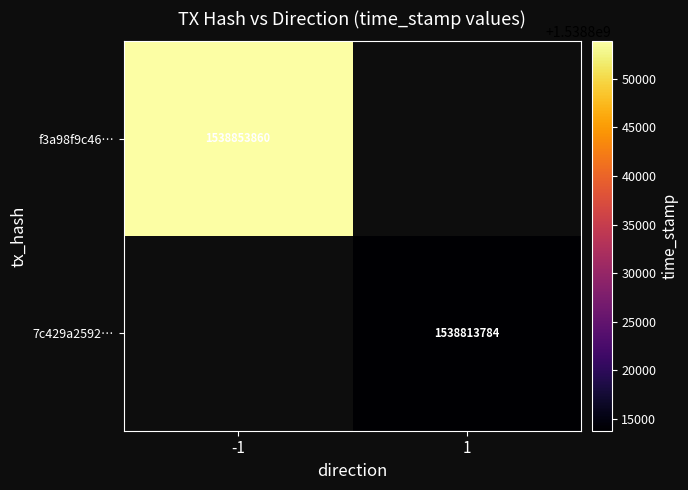

Which label corresponds to the smallest value in the chart?

1